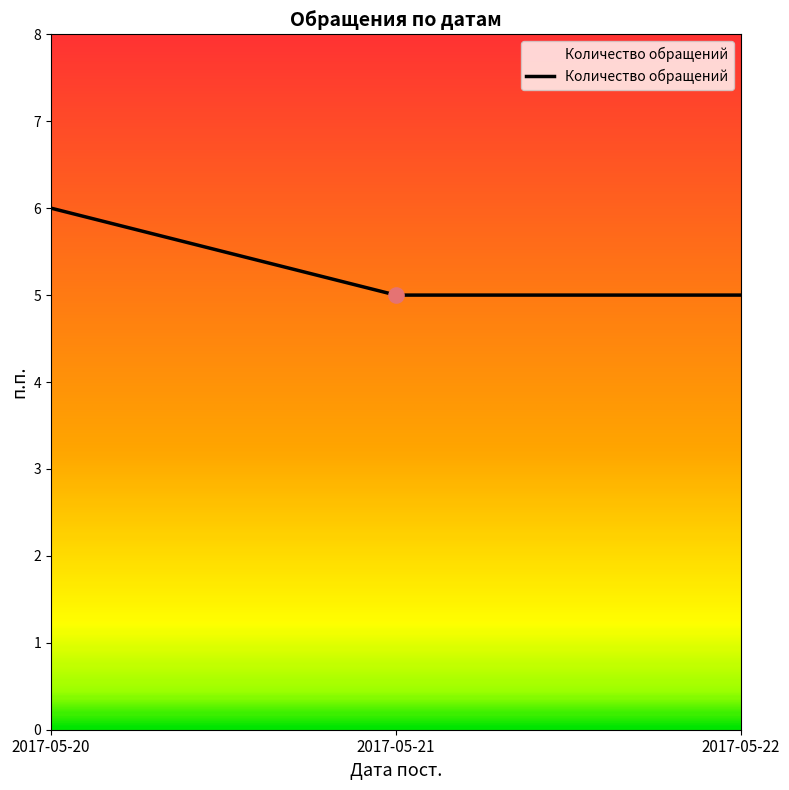

Which has a higher value, 2017-05-21 or 2017-05-20?

2017-05-20